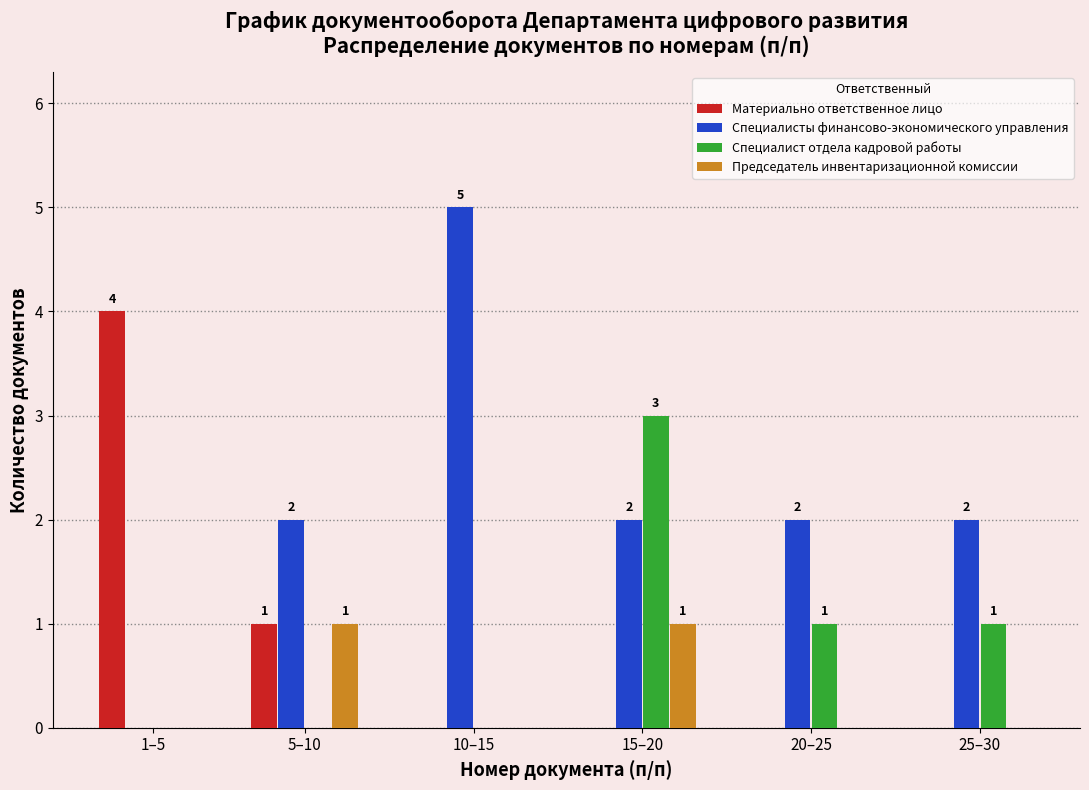

Reading left to right, transcribe all the data shown in this chart.

Материально ответственное лицо: 1–5=4	5–10=1	10–15=0	15–20=0	20–25=0	25–30=0
Специалисты финансово-экономического управления: 1–5=0	5–10=2	10–15=5	15–20=2	20–25=2	25–30=2
Специалист отдела кадровой работы: 1–5=0	5–10=0	10–15=0	15–20=3	20–25=1	25–30=1
Председатель инвентаризационной комиссии: 1–5=0	5–10=1	10–15=0	15–20=1	20–25=0	25–30=0